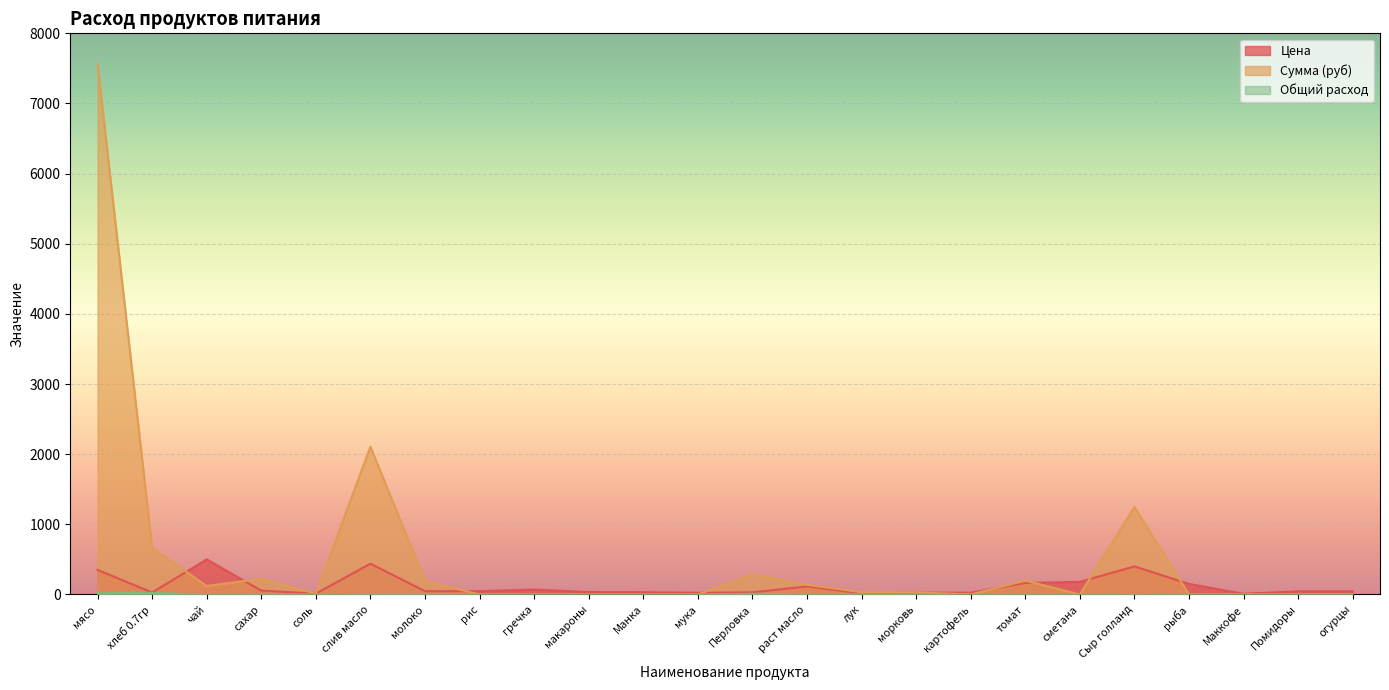

True or false: Сумма (руб) and Общий расход cross at least once.

False